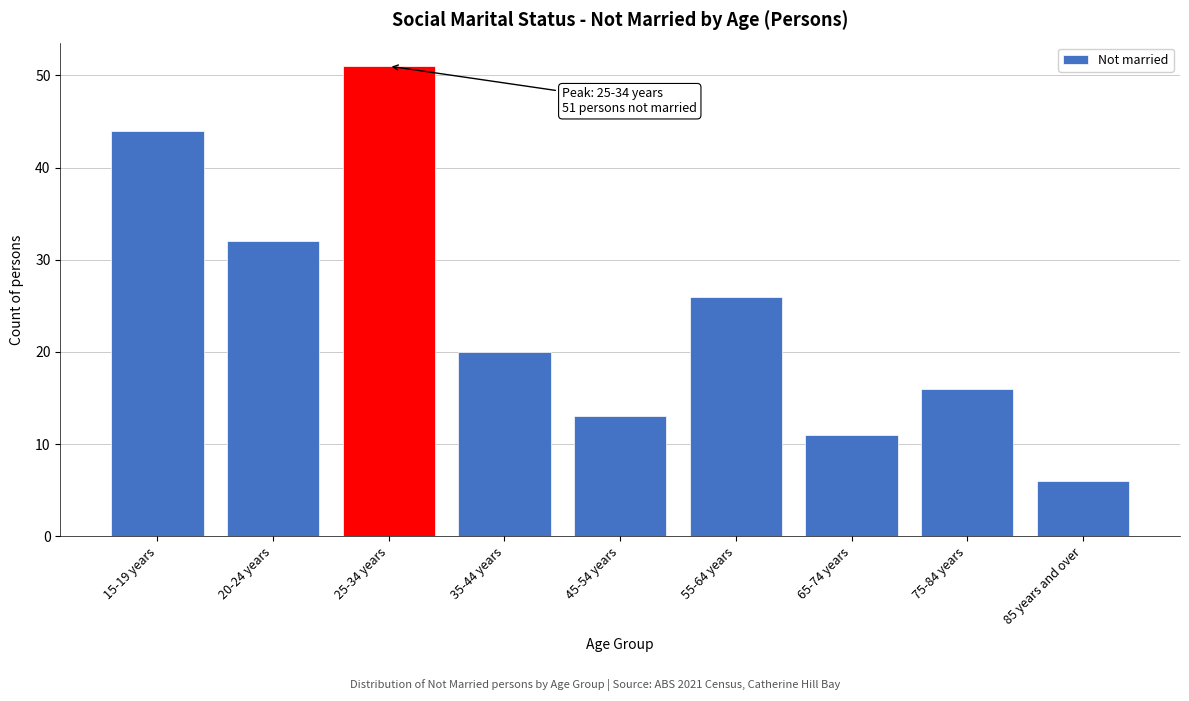

Reading left to right, transcribe all the data shown in this chart.

44	32	51	20	13	26	11	16	6